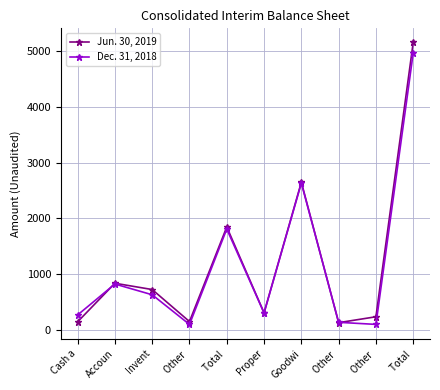

What are all the series names shown in the legend?

Jun. 30, 2019, Dec. 31, 2018